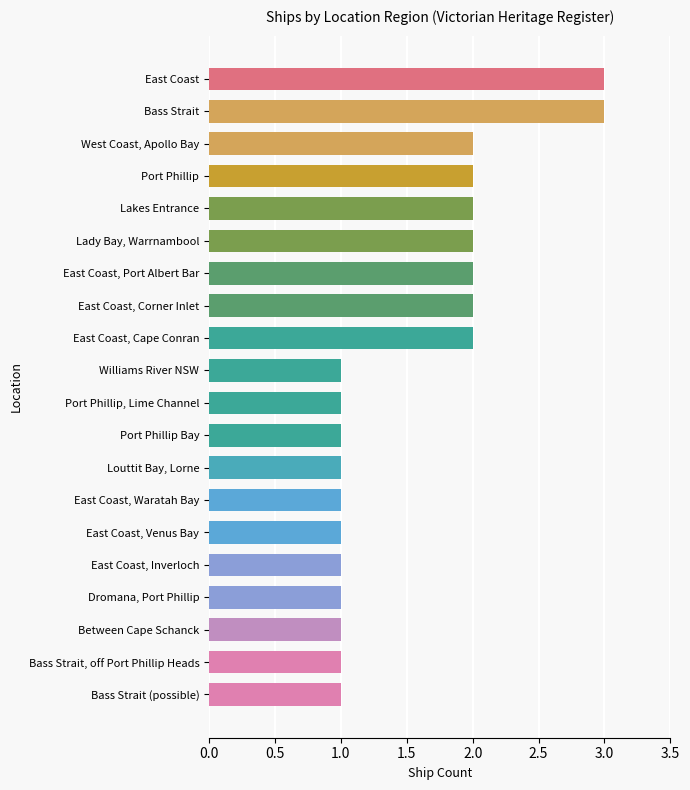

What is the sum of the values at East Coast, Inverloch and Lady Bay, Warrnambool?

3